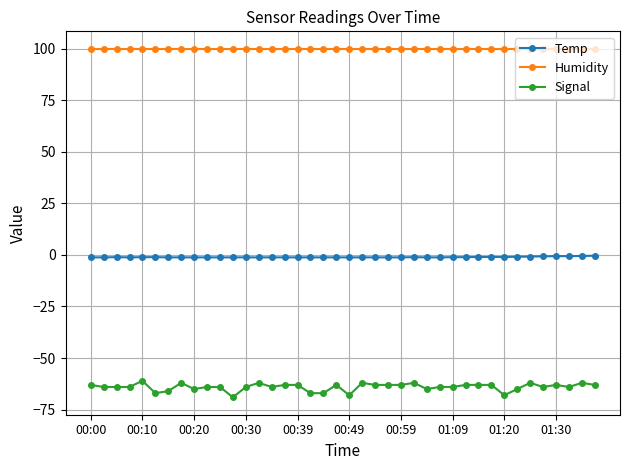

What is the average value of the Humidity series?

99.9